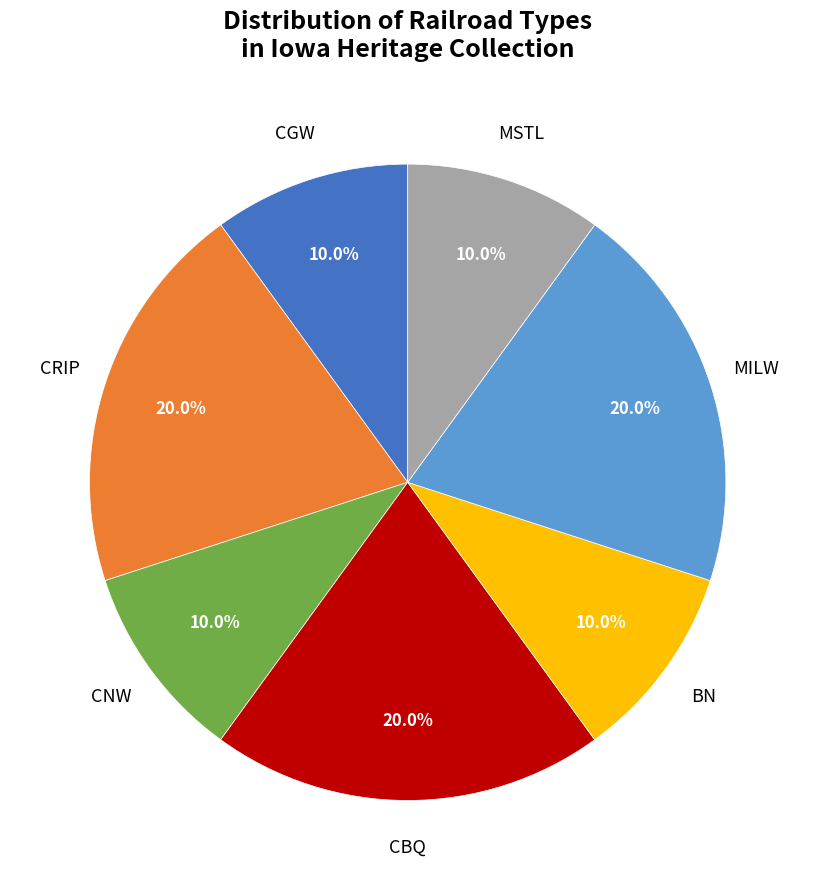

Count the number of slices in the pie.

7